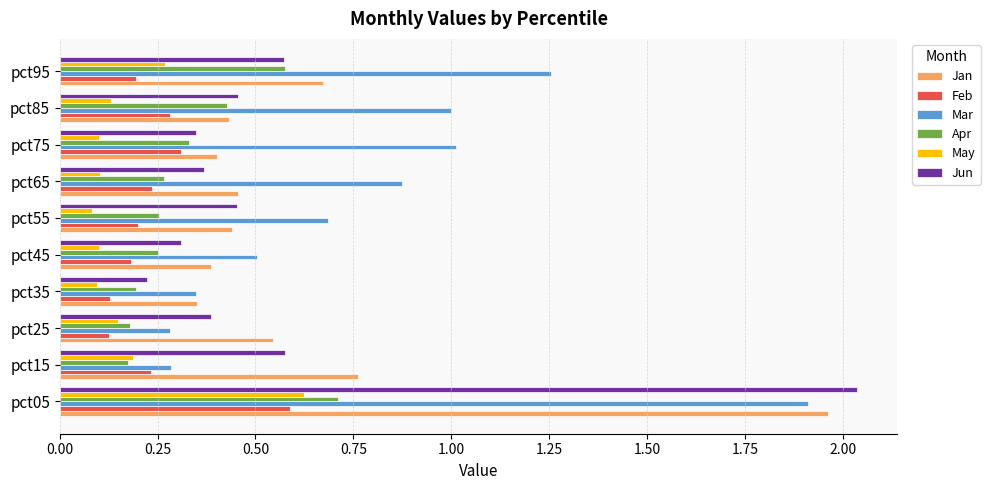

Which label corresponds to the largest value in the chart?

pct05